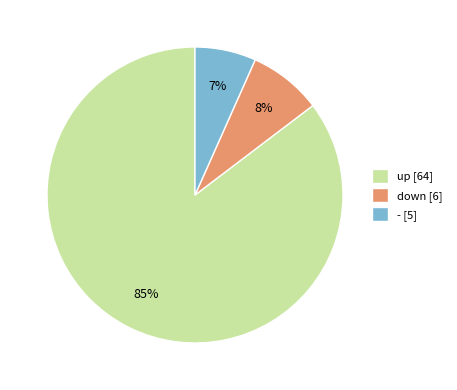

To the nearest percent, what is the average slice percentage?

33%